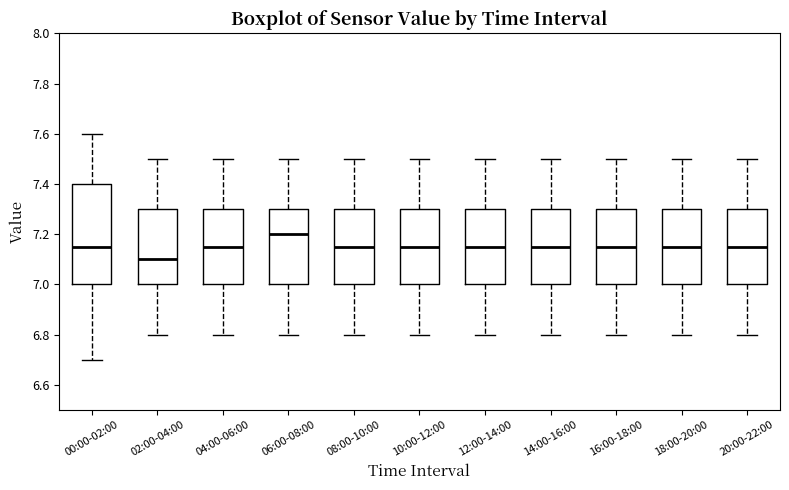

Reading left to right, transcribe this box plot: for each box, give where its median line is, the range the box spans, and where its two whiskers end, as read against the y-axis. The values are not printed on the chart, so give them approximately, as read against the axis.

00:00-02:00: median 7.16, box 7.00 to 7.40, whiskers 6.70 to 7.60
02:00-04:00: median 7.10, box 7.00 to 7.30, whiskers 6.80 to 7.50
04:00-06:00: median 7.16, box 7.00 to 7.30, whiskers 6.80 to 7.50
06:00-08:00: median 7.20, box 7.00 to 7.30, whiskers 6.80 to 7.50
08:00-10:00: median 7.16, box 7.00 to 7.30, whiskers 6.80 to 7.50
10:00-12:00: median 7.16, box 7.00 to 7.30, whiskers 6.80 to 7.50
12:00-14:00: median 7.16, box 7.00 to 7.30, whiskers 6.80 to 7.50
14:00-16:00: median 7.16, box 7.00 to 7.30, whiskers 6.80 to 7.50
16:00-18:00: median 7.16, box 7.00 to 7.30, whiskers 6.80 to 7.50
18:00-20:00: median 7.16, box 7.00 to 7.30, whiskers 6.80 to 7.50
20:00-22:00: median 7.16, box 7.00 to 7.30, whiskers 6.80 to 7.50